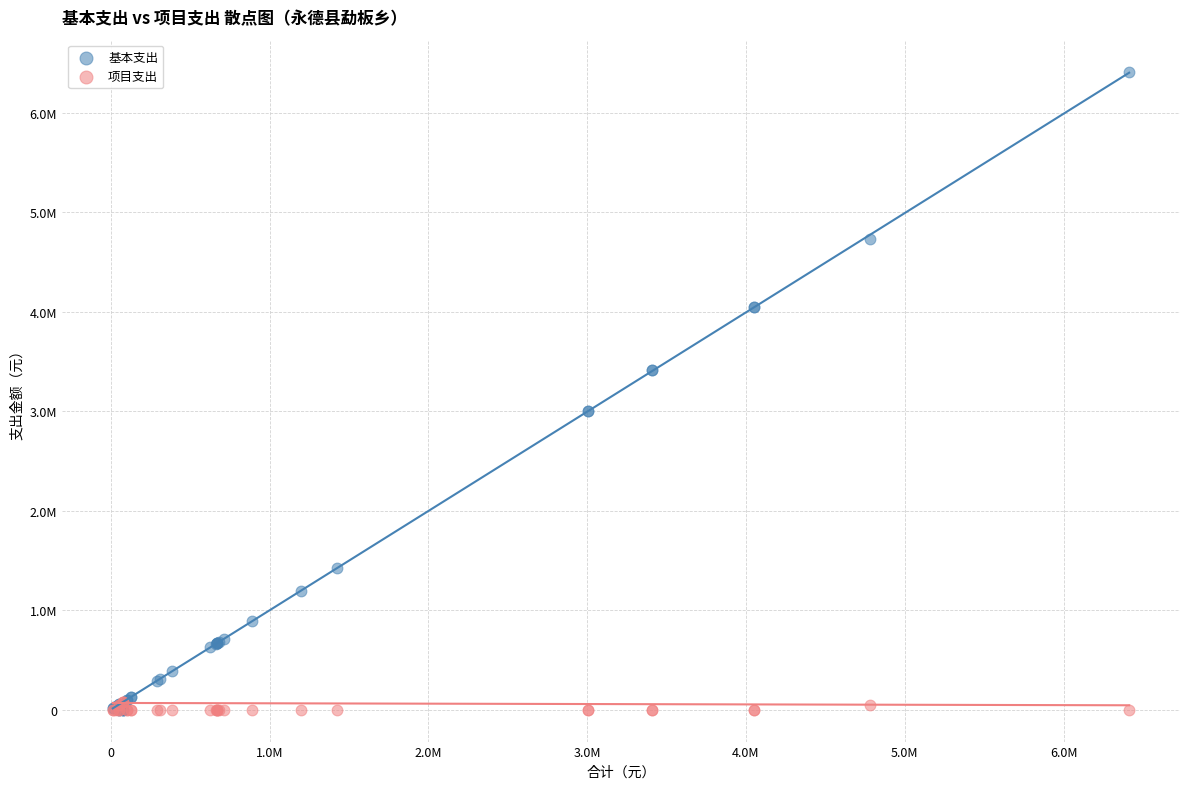

Which series has the largest Y range (max minus min)?

基本支出